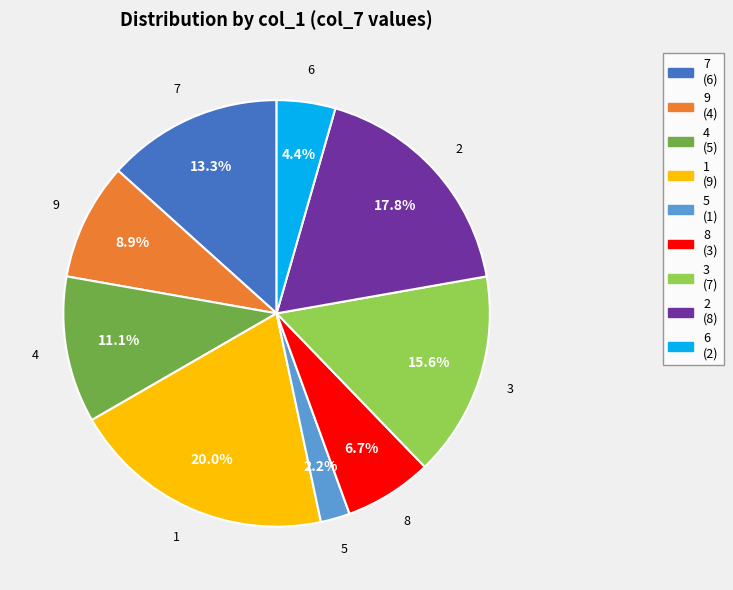

To the nearest percent, what is the combined percentage of 5 and 4?

13%